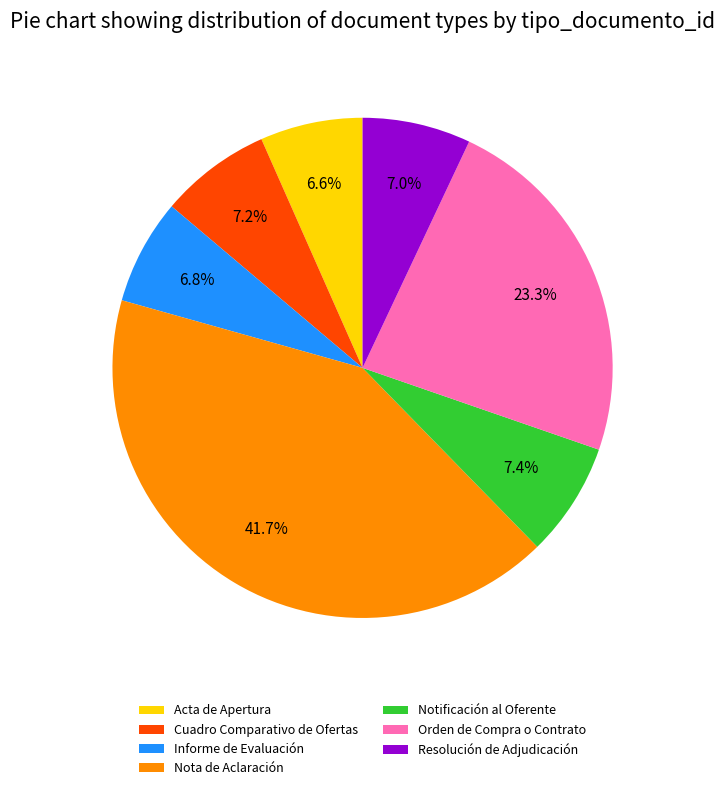

How many segments does this pie chart have?

7